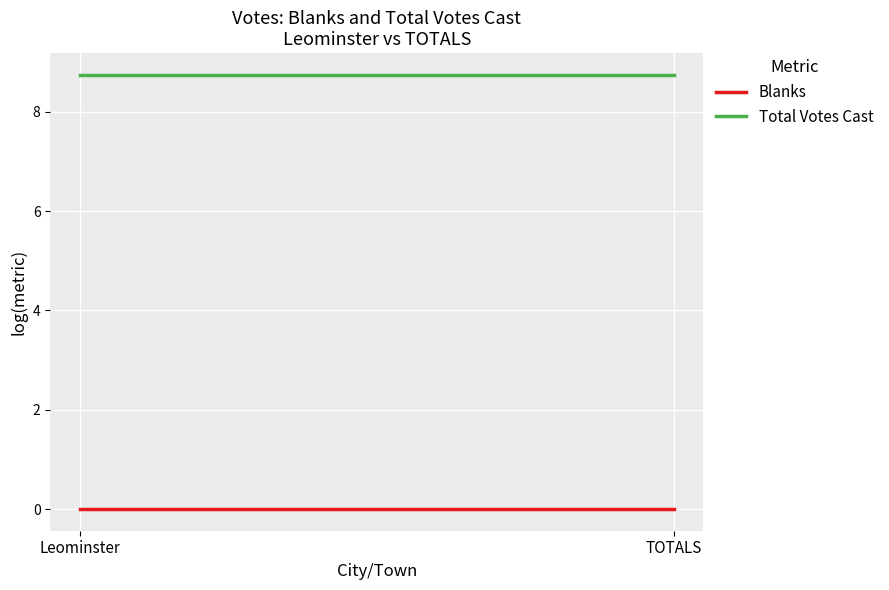

Where is Total Votes Cast nearest to the value 8?

Leominster